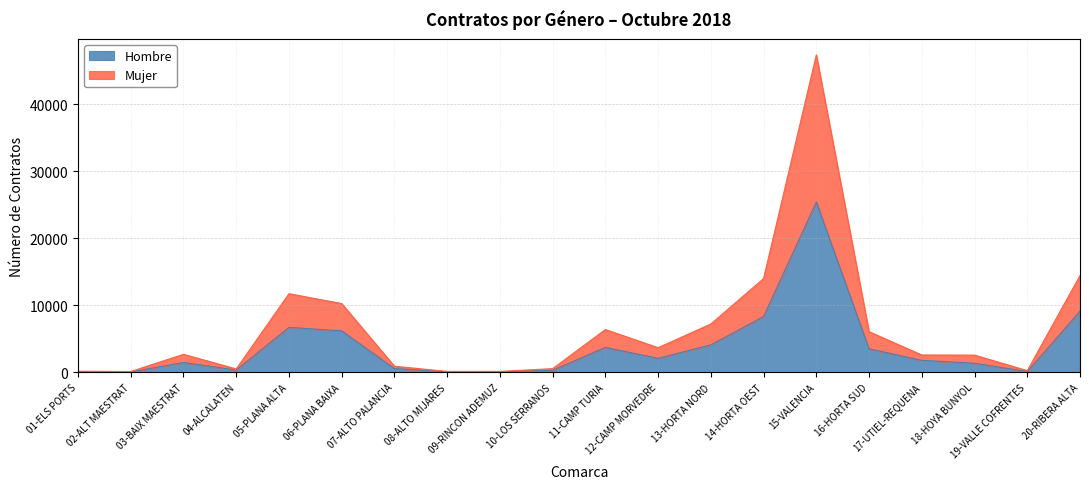

What is the highest value of the Hombre series?

25395